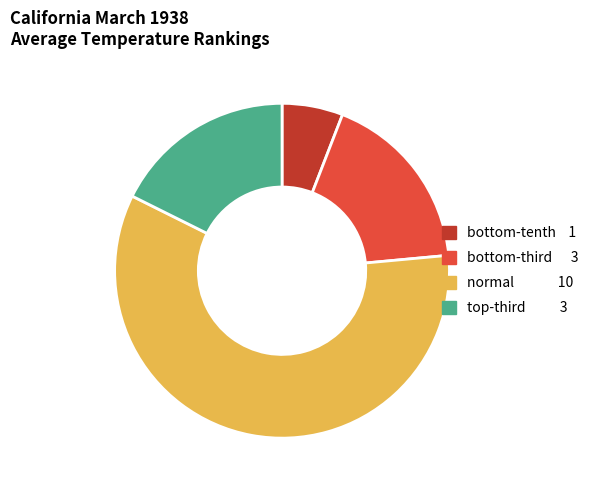

Which category has the smallest portion of the pie?

bottom-tenth